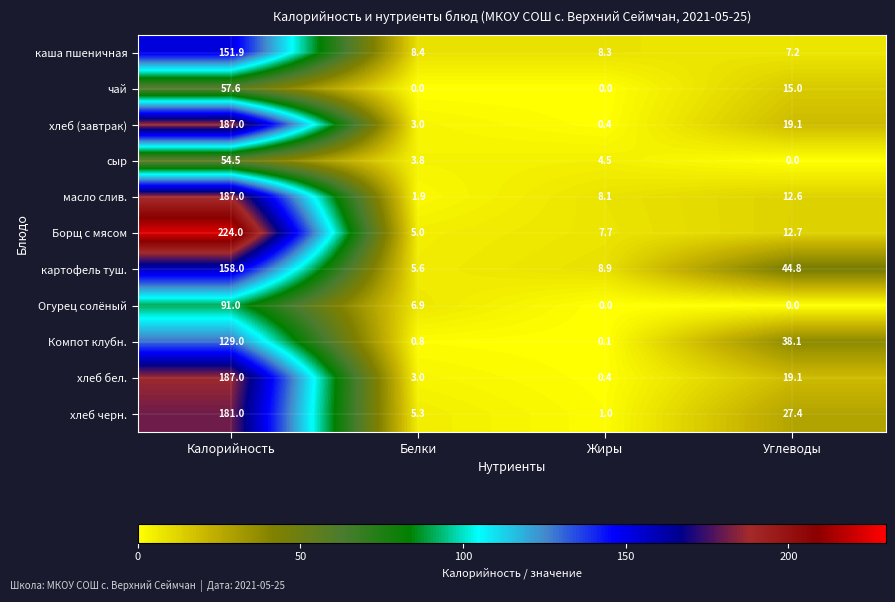

Which label corresponds to the largest value in the chart?

Калорийность